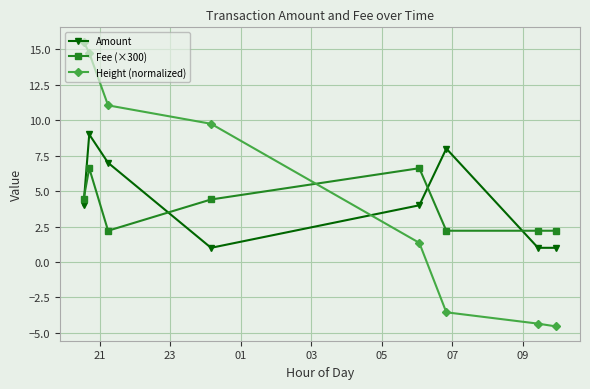

True or false: Amount has more than 2 points higher than both neighbors.

False